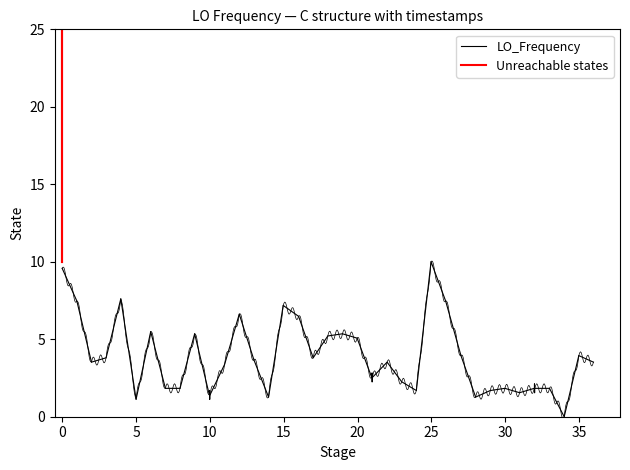

How many positive values are there?

39